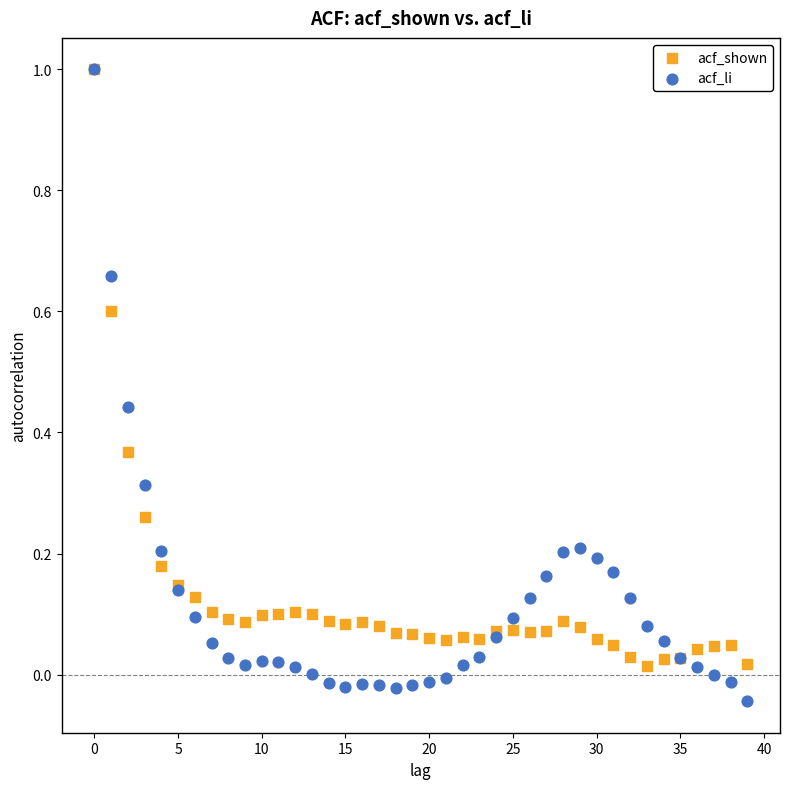

Which series contains the lowest Y value?

acf_li